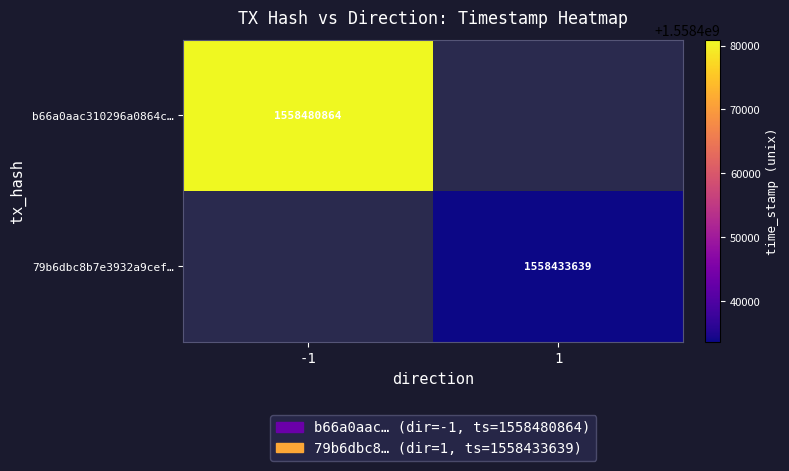

True or false: 79b6dbc8b7e3932a9cef… has a value of 2339340500 at 1.

False